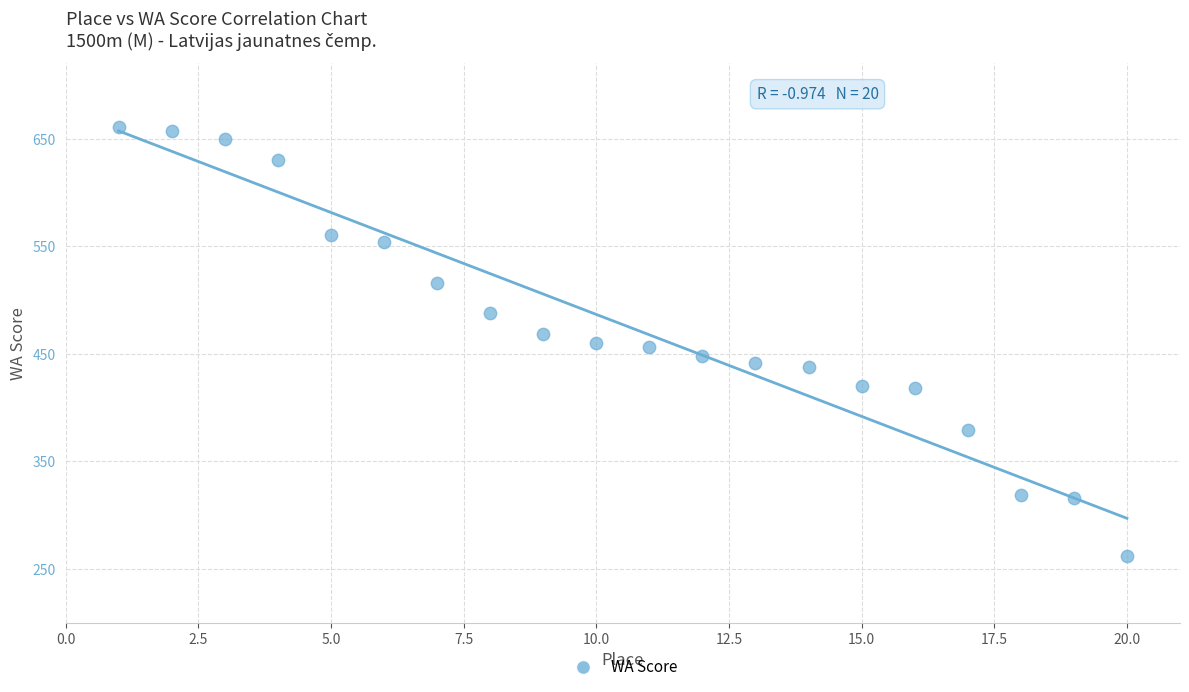

What is the range of Y values (max minus min)?

399